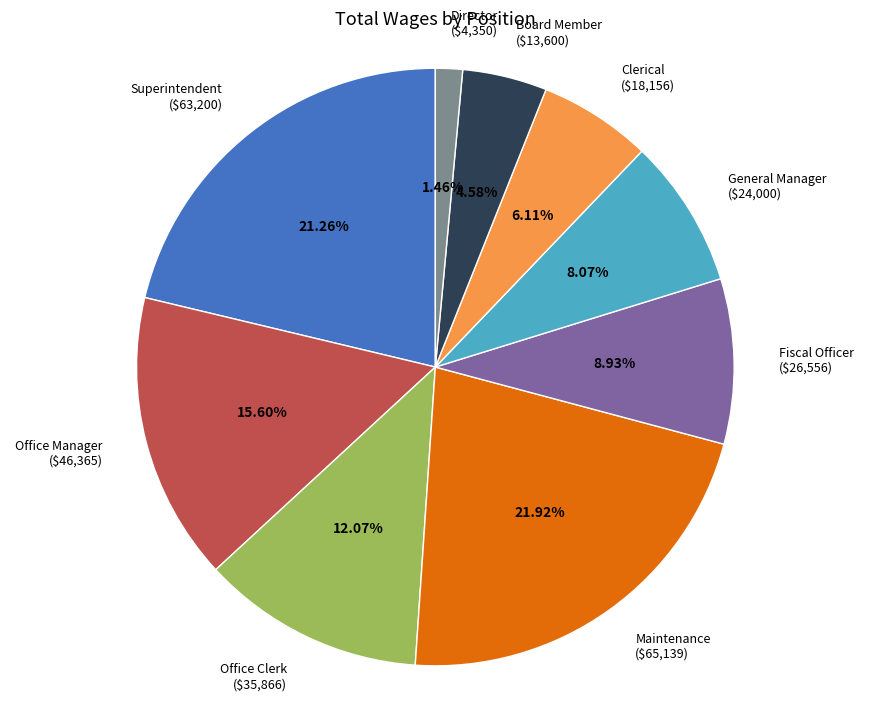

Which category has the biggest portion of the pie?

Maintenance